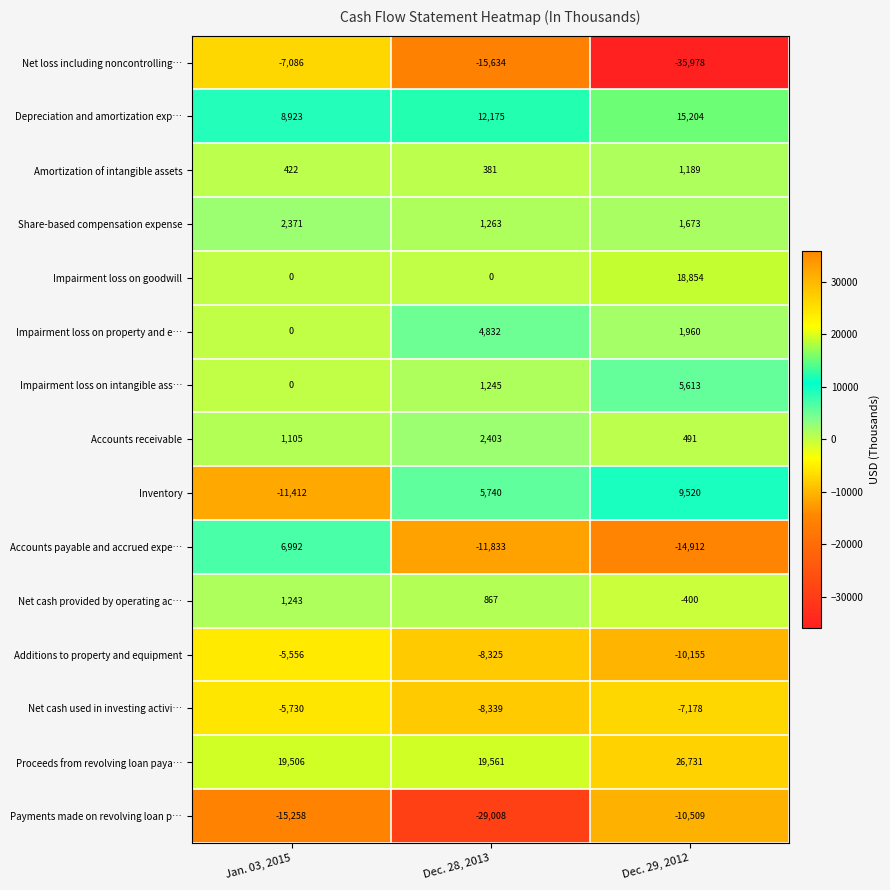

Which label corresponds to the largest value in the chart?

Dec. 29, 2012